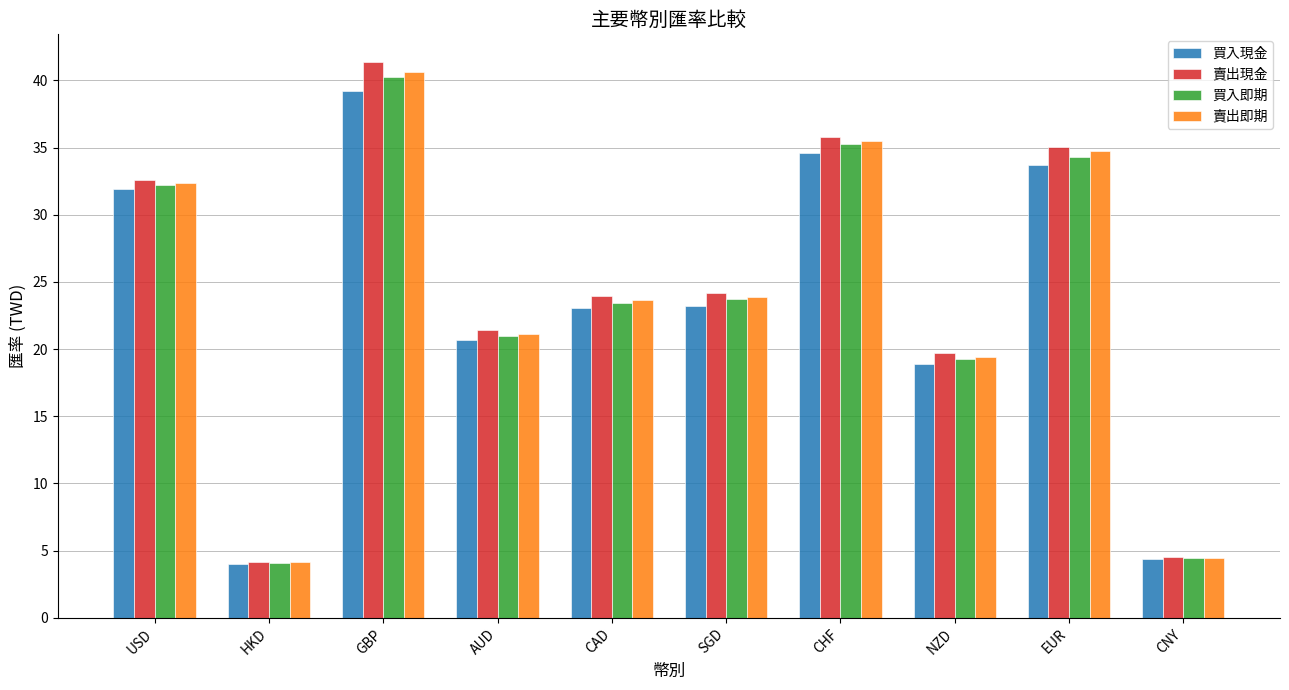

True or false: 買入即期 has a value of 20.9 at AUD.

True